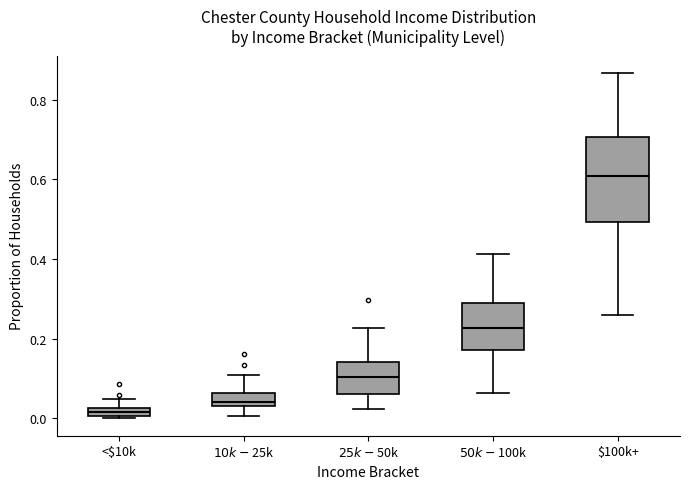

Comparing the boxes themselves (not the whiskers), which one is the tallest?

$100k+